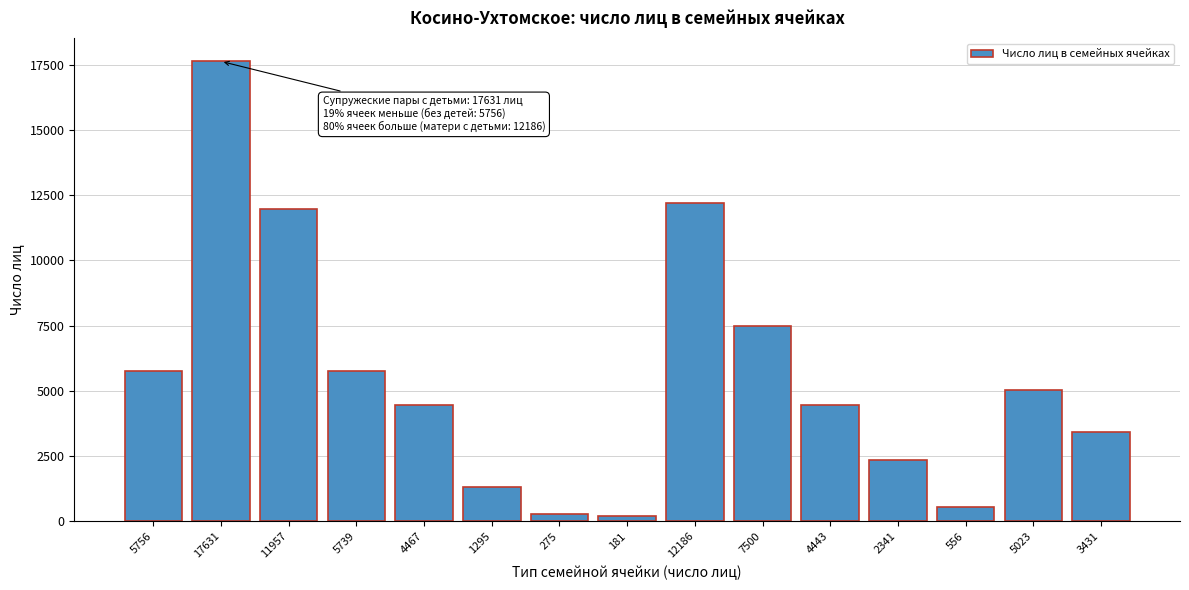

At which label is the value closest to 8906?

7500